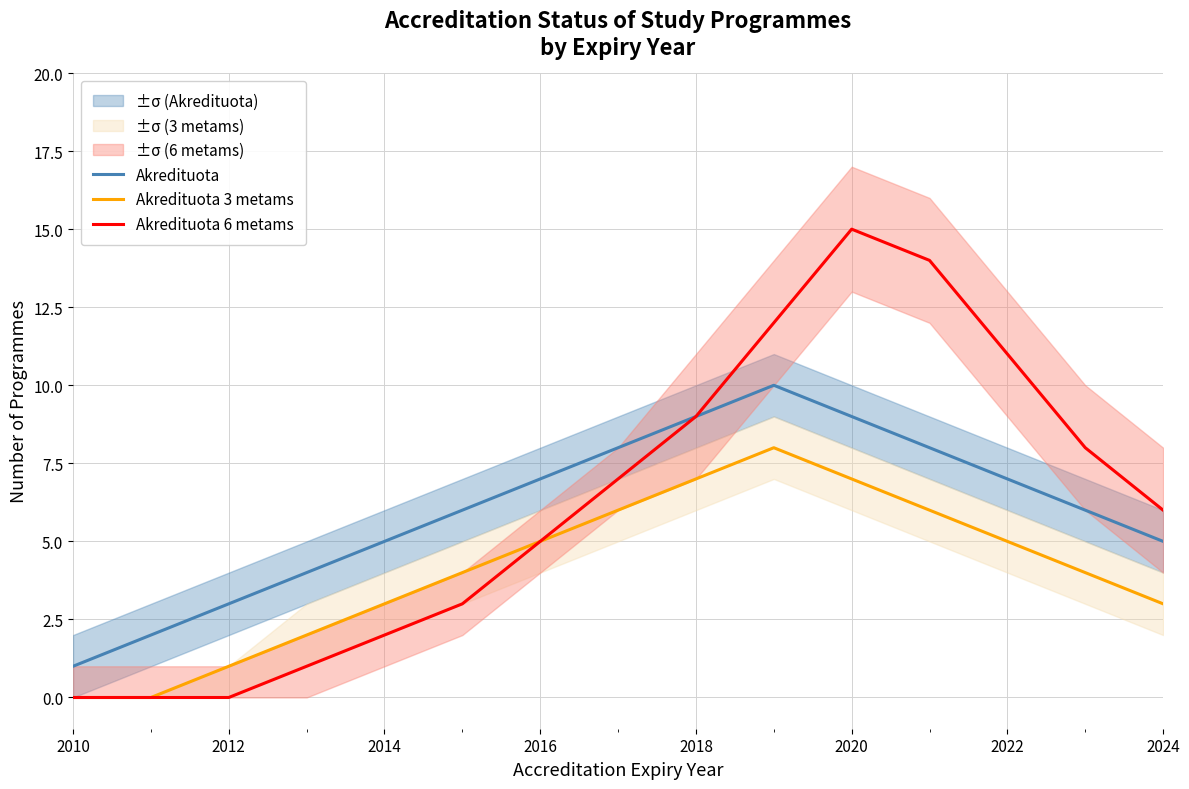

Reading right to left, transcribe all the data shown in this chart.

Akredituota: 5	6	7	8	9	10	9	8	7	6	5	4	3	2	1
Akredituota 3 metams: 3	4	5	6	7	8	7	6	5	4	3	2	1	0	0
Akredituota 6 metams: 6	8	11	14	15	12	9	7	5	3	2	1	0	0	0